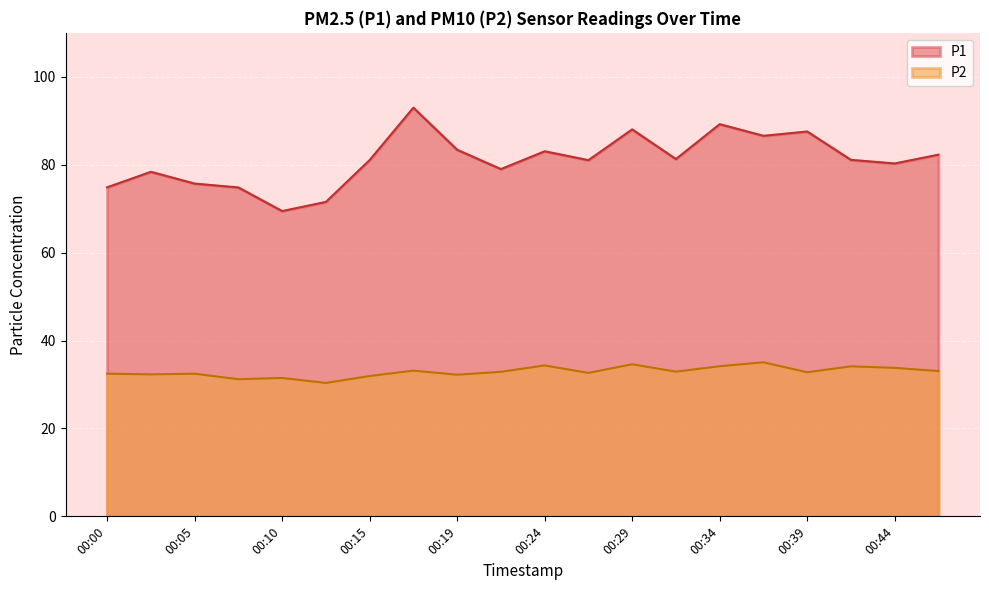

Which has a higher value, 00:00 or 00:36?

00:36